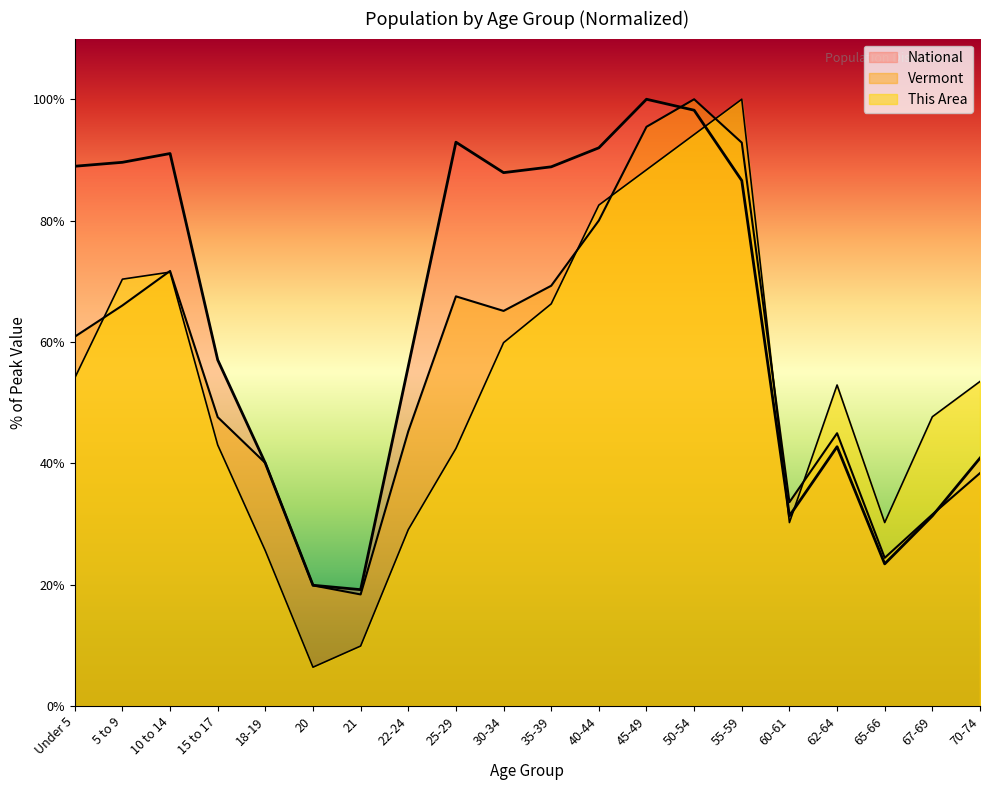

The National series shows 22.9 at 15 to 17. True or false?

False